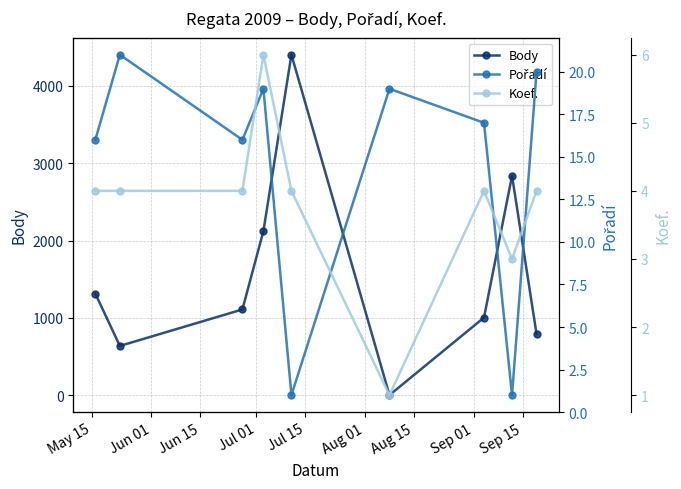

What is the maximum value for Pořadí?

21